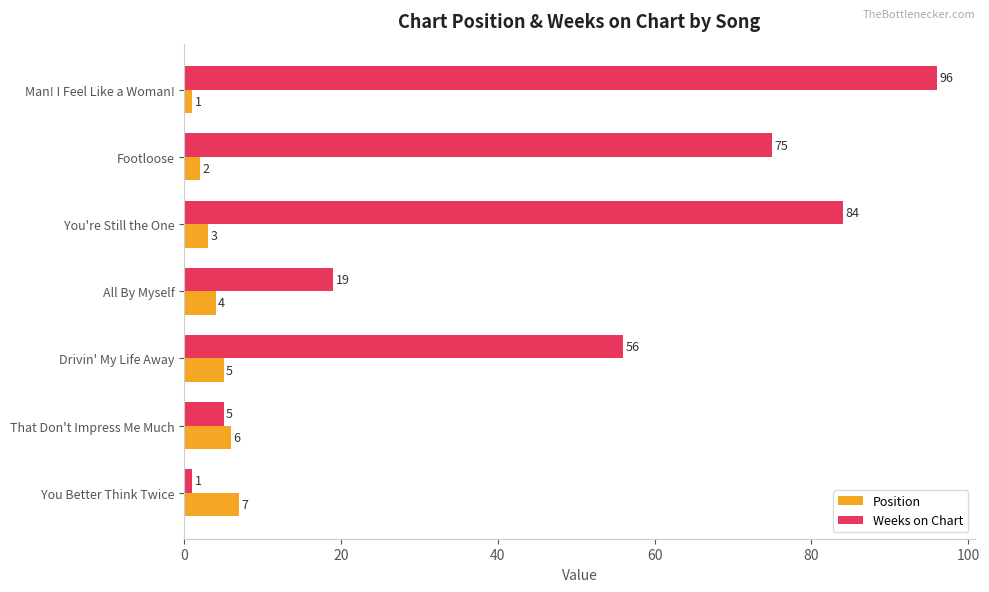

What is the difference between the second highest and second lowest values in the Weeks on Chart series?

79